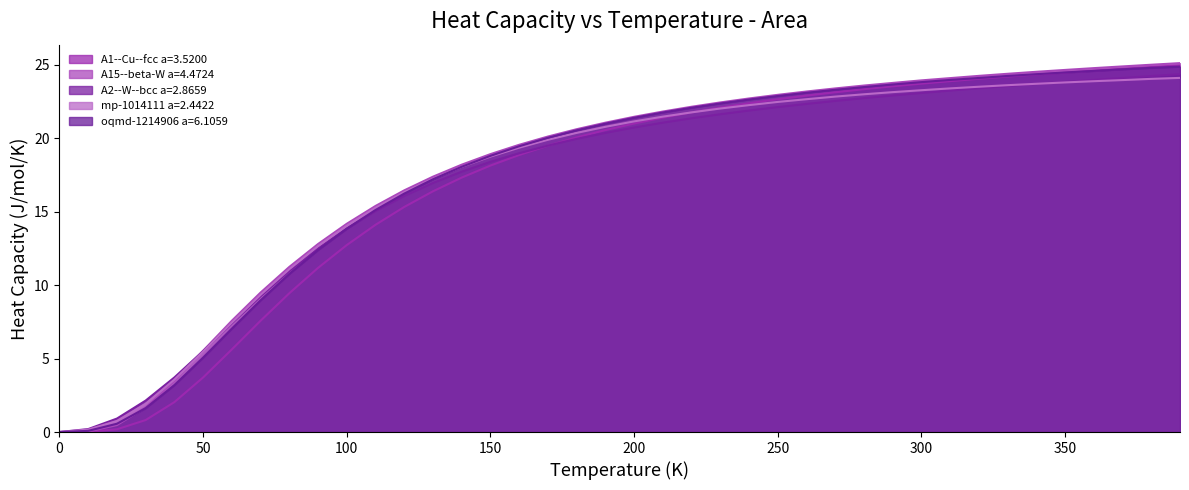

What is the average value of the oqmd-1214906 a=6.1059 series?

17.5